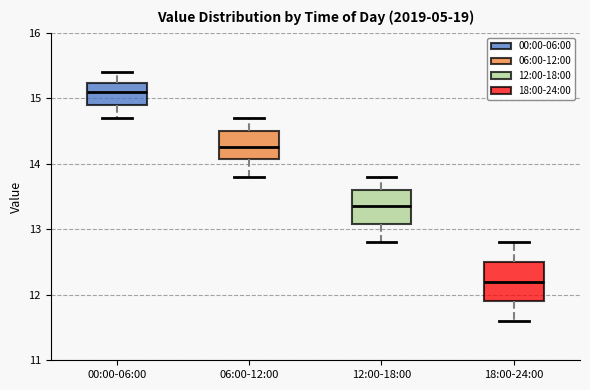

Which box has the lowest median line?

18:00-24:00